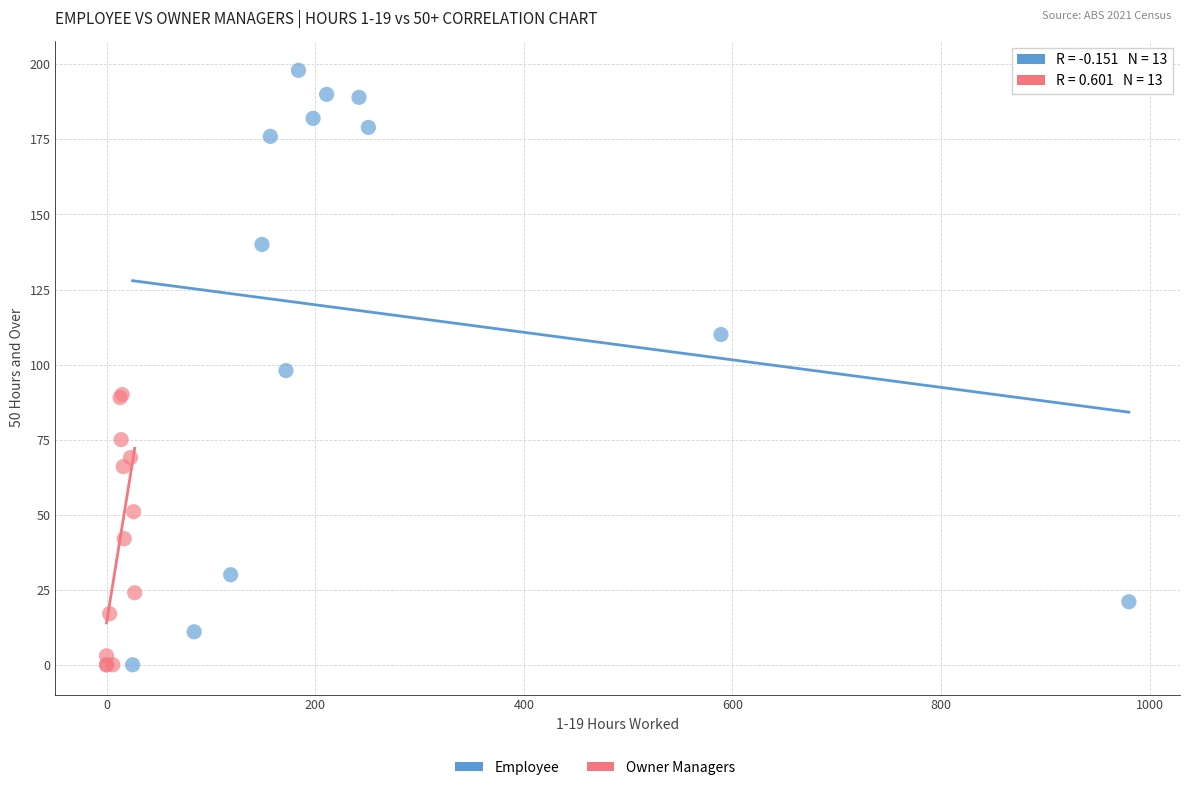

Which series has the widest spread of Y values?

Employee